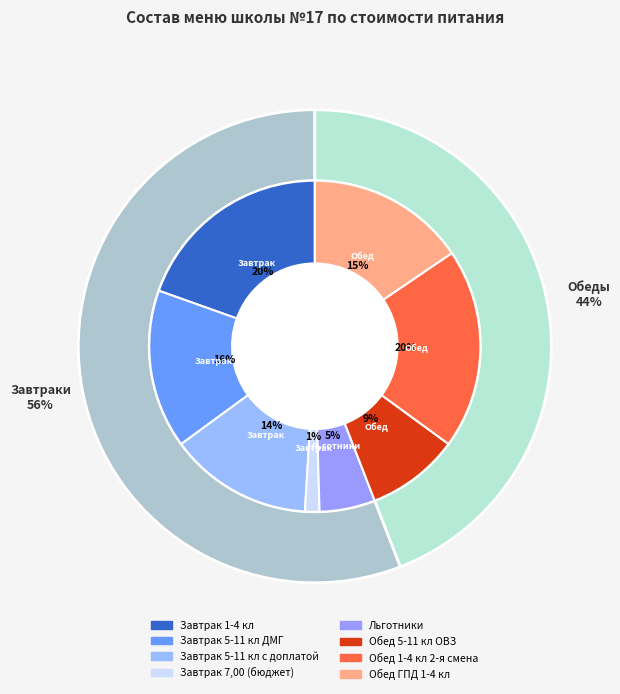

Do Обед 1-4 кл 2-я смена and Завтрак 7,00 (бюджет) together represent more than half of the pie?

No